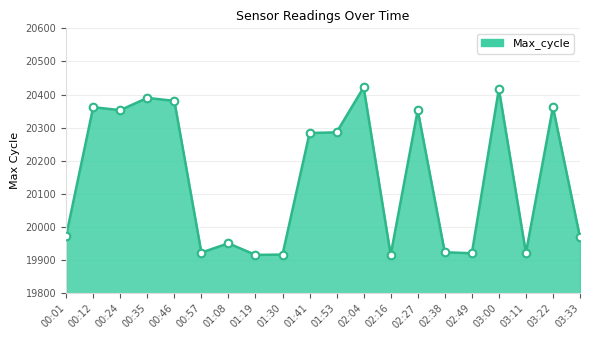

What is the ratio of the value at 00:12 to the value at 00:57?

1.0